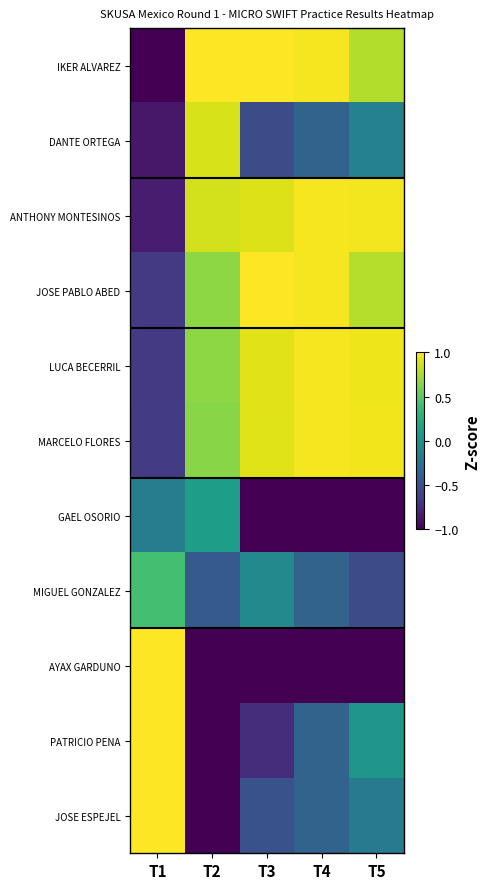

What is the total value across all series at T3?

0.7